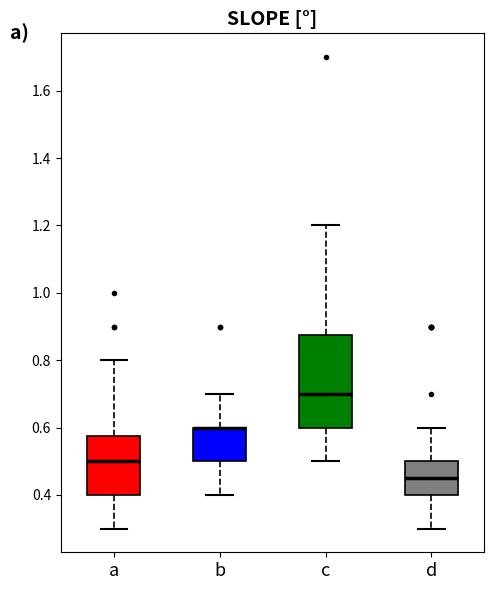

Reading left to right, transcribe this box plot: for each box, give where its median line is, the range the box spans, and where its two whiskers end, as read against the y-axis. The values are not printed on the chart, so give them approximately, as read against the axis.

a: median 0.50, box 0.40 to 0.58, whiskers 0.30 to 0.80
b: median 0.60 (drawn on the box's upper edge), box 0.50 to 0.60, whiskers 0.40 to 0.70
c: median 0.70, box 0.60 to 0.88, whiskers 0.50 to 1.20
d: median 0.46, box 0.40 to 0.50, whiskers 0.30 to 0.60